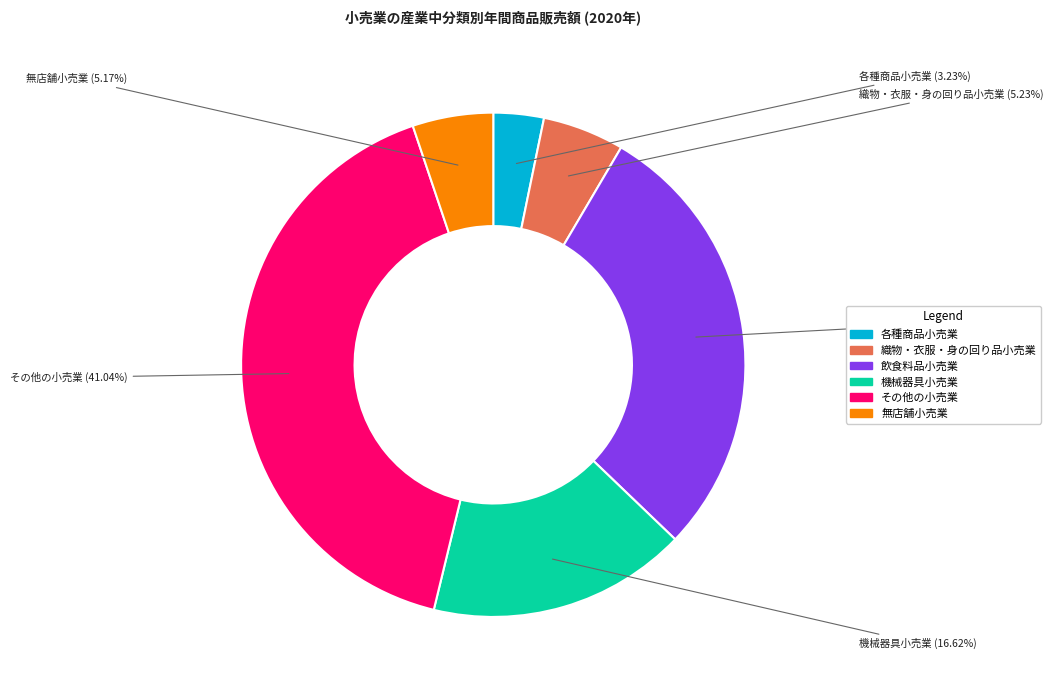

How many slices are in this pie chart?

6